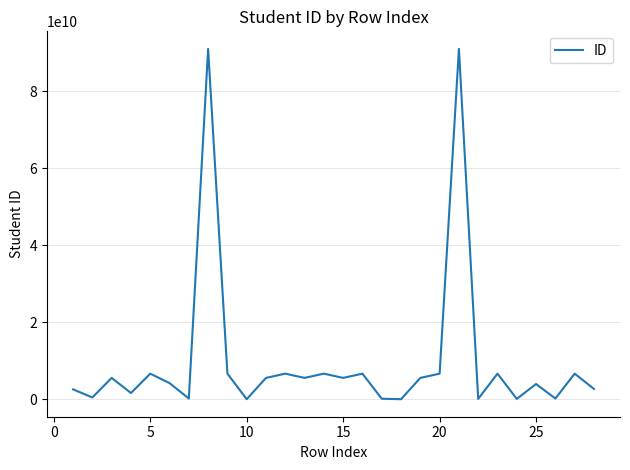

What is the maximum value shown in the chart?

91027744433